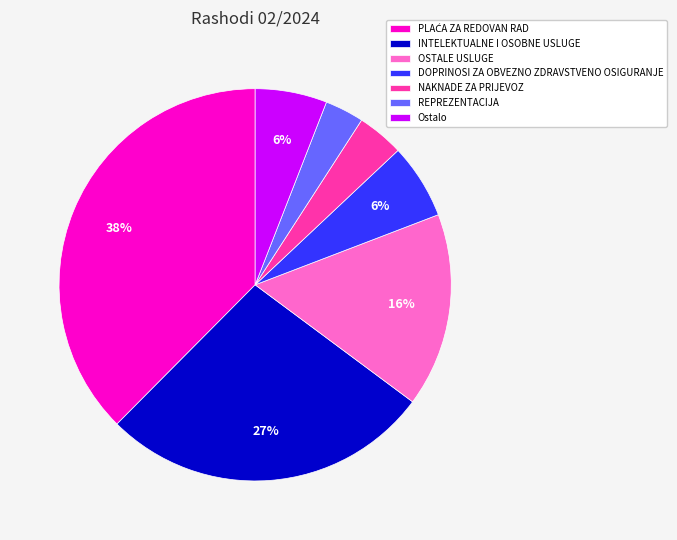

To the nearest percent, what is the average slice percentage?

14%